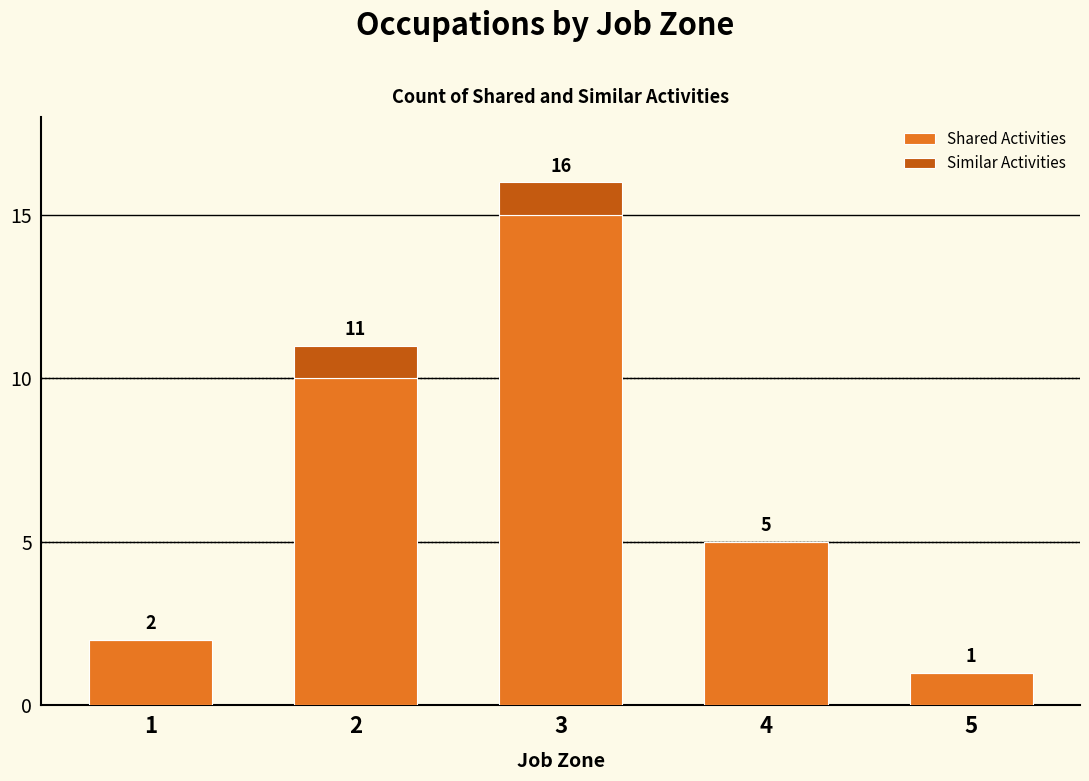

Is it true that Shared Activities equals 10 at 2?

True